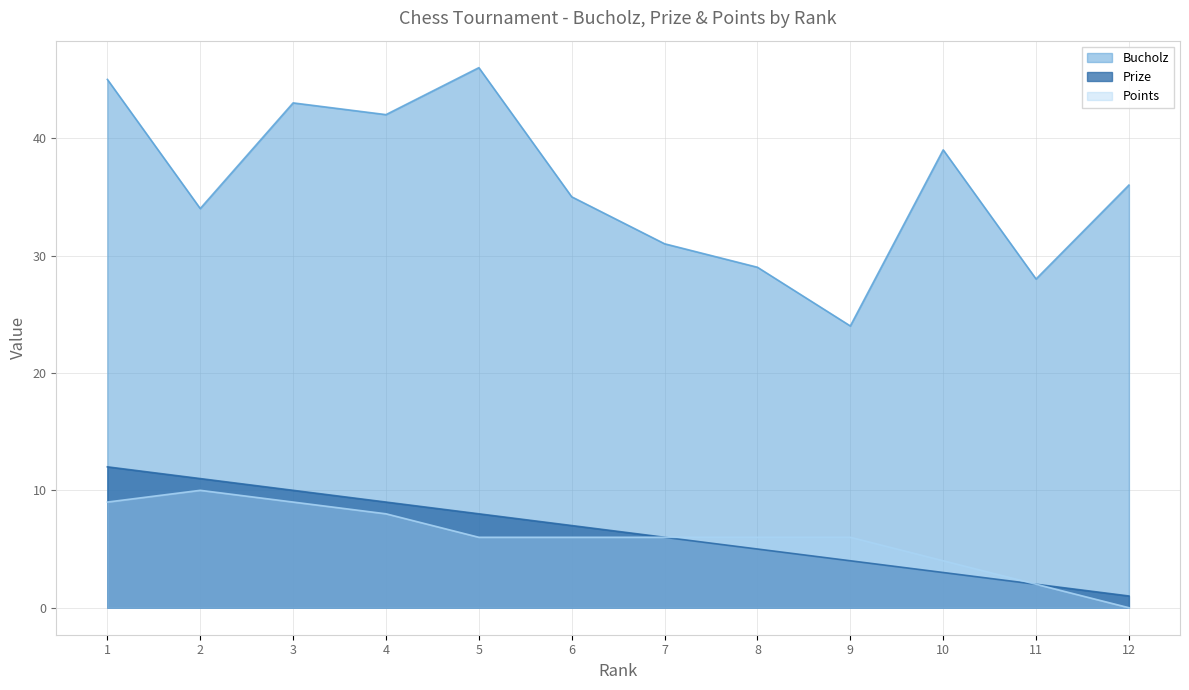

Between 7 and 3, which is larger?

3